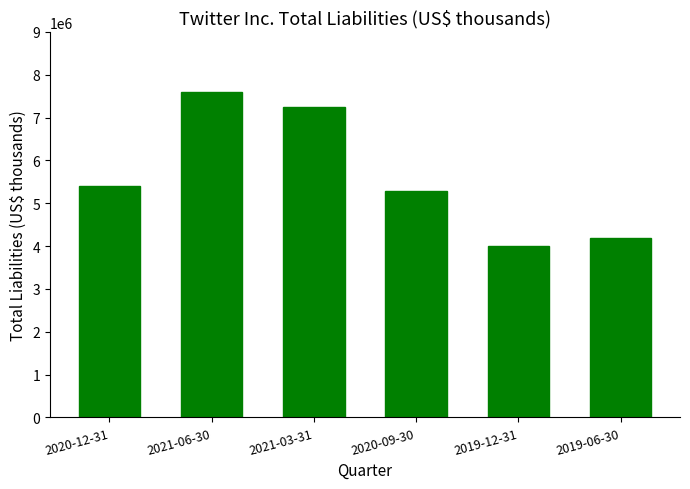

What is the difference between the values at 2020-12-31 and 2019-06-30?

1232215